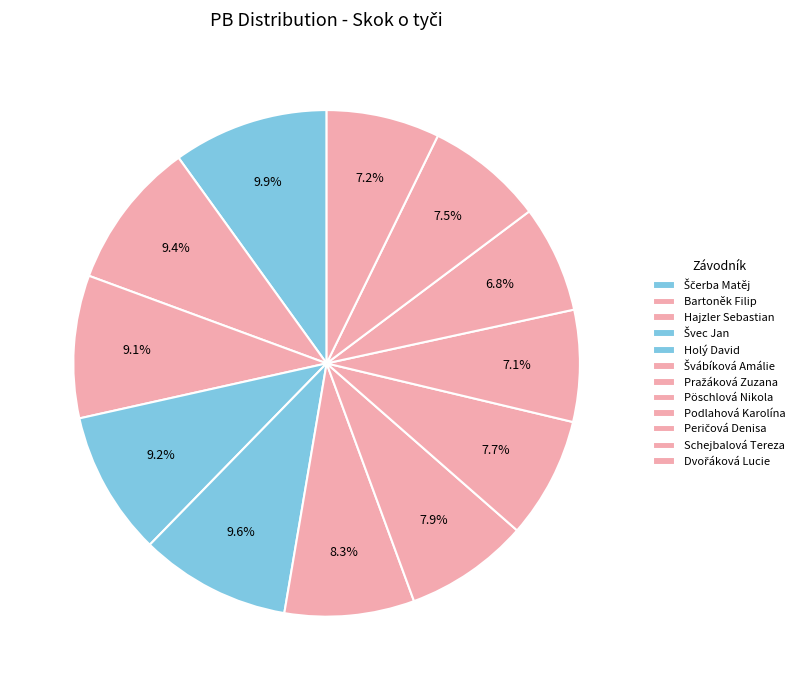

Between Pöschlová Nikola and Dvořáková Lucie, which is larger?

Pöschlová Nikola